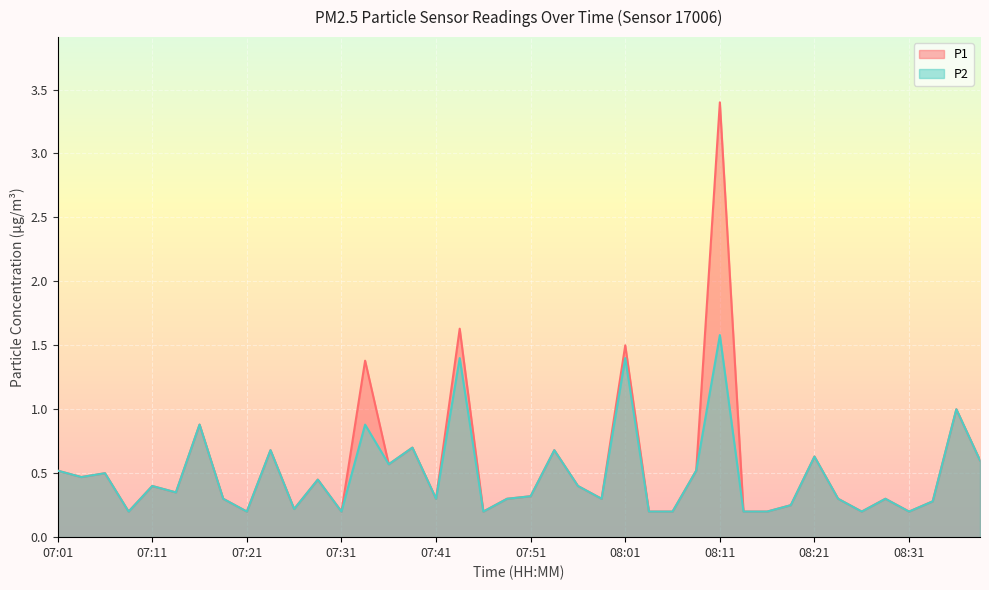

True or false: P1 and P2 cross at least once.

False